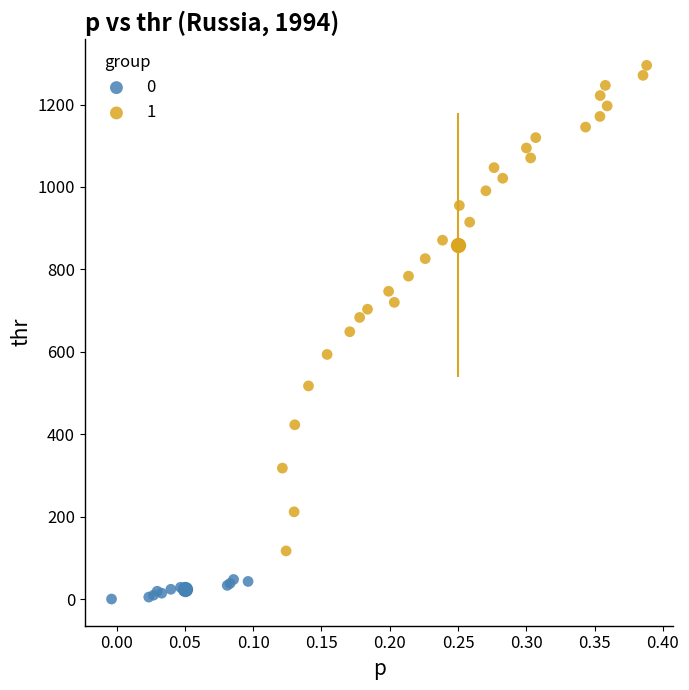

Which series has the largest Y range (max minus min)?

1